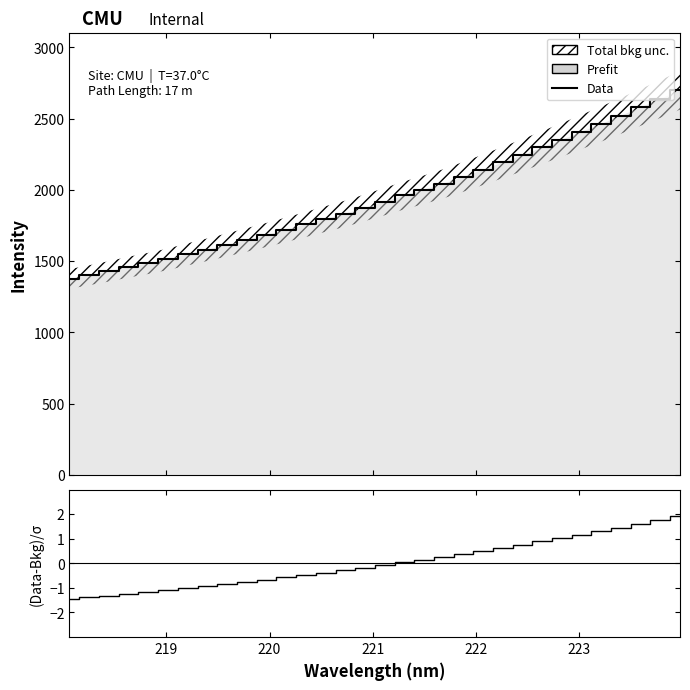

Reading left to right, extract all data points from this chart.

Data: 1375.0	1401.3	1428.6	1458.0	1484.4	1513.2	1548.0	1580.7	1614.6	1649.1	1684.4	1720.9	1757.9	1796.2	1833.3	1875.3	1918.3	1962.1	2002.1	2044.2	2092.5	2142.0	2193.3	2244.3	2298.0	2351.6	2407.6	2462.6	2520.7	2579.3	2637.8	2698.8
(Data-Bkg)/σ: -1.4	-1.4	-1.3	-1.2	-1.2	-1.1	-1.0	-0.9	-0.8	-0.8	-0.7	-0.6	-0.5	-0.4	-0.3	-0.2	-0.1	0.0	0.1	0.2	0.4	0.5	0.6	0.8	0.9	1.0	1.2	1.3	1.5	1.6	1.8	1.9